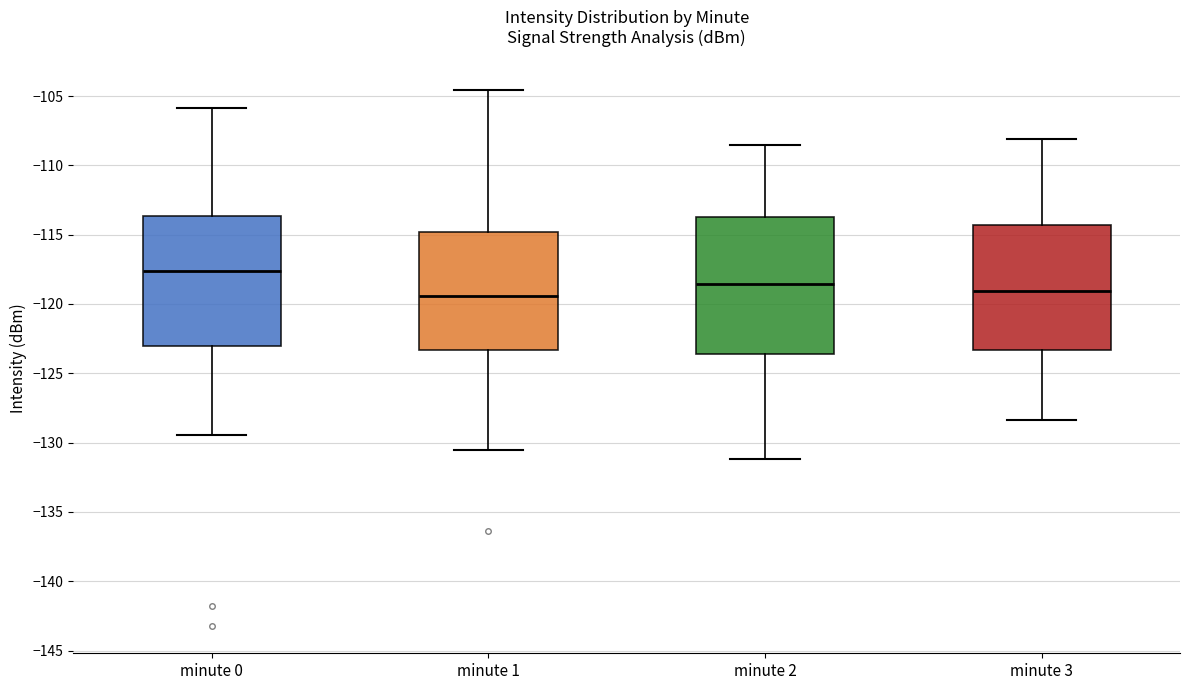

Where is the upper edge of the box for minute 1 on the y-axis? The values are not printed on the chart, so give them approximately, as read against the axis.

-115.0